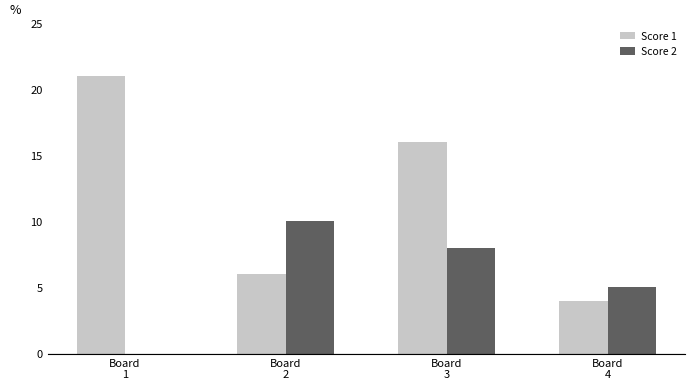

Reading left to right, transcribe all the data shown in this chart.

Score 1: Board
1=21	Board
2=6	Board
3=16	Board
4=4
Score 2: Board
1=0	Board
2=10	Board
3=8	Board
4=5